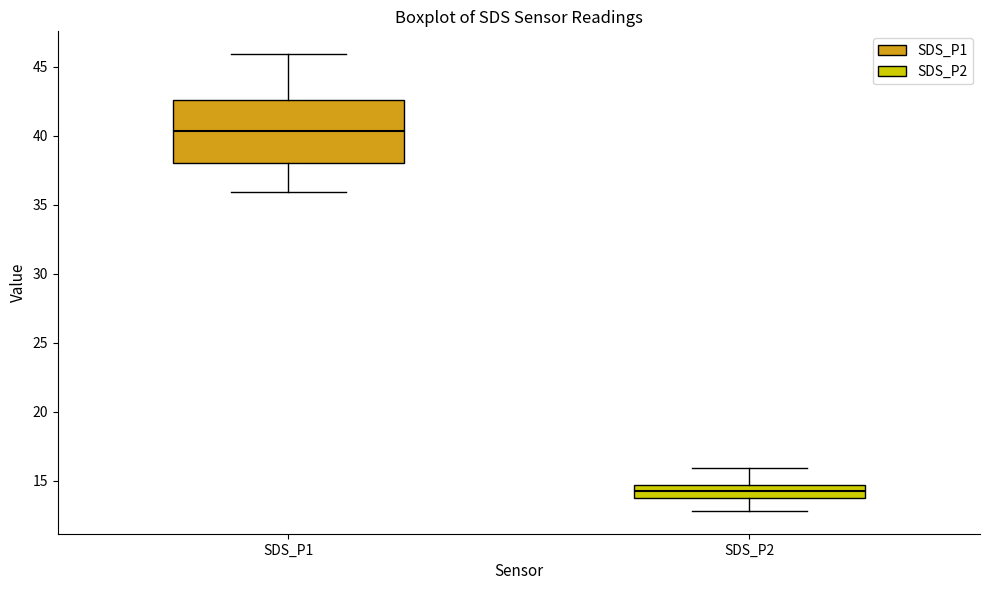

Where does the lower whisker of the box for SDS_P2 end on the y-axis? The values are not printed on the chart, so give them approximately, as read against the axis.

13.0